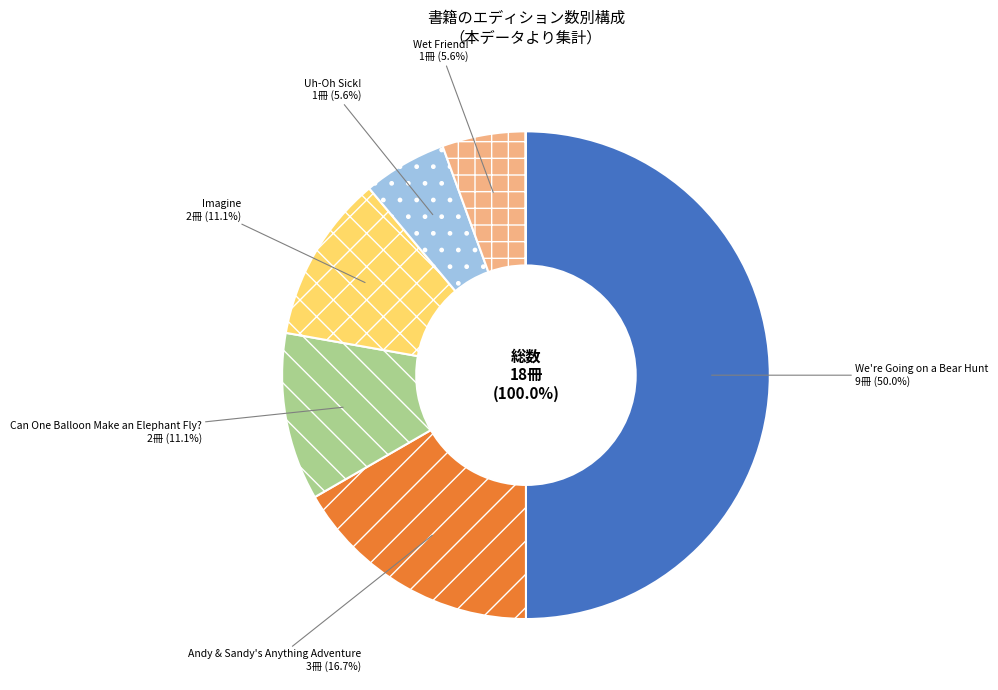

Between Wet Friend! and Andy & Sandy's Anything Adventure, which is larger?

Andy & Sandy's Anything Adventure